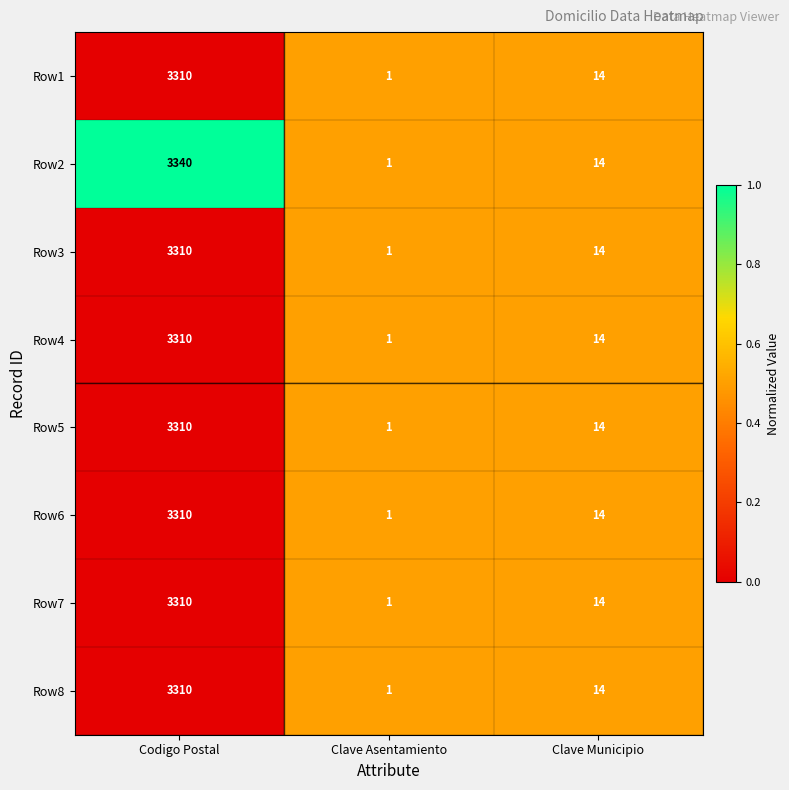

What is the greatest value displayed?

3340